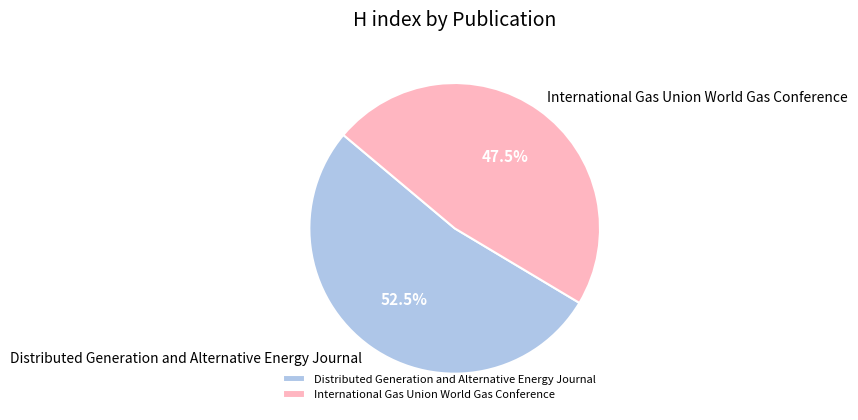

What percentage do International Gas Union World Gas Conference and Distributed Generation and Alternative Energy Journal together represent?

100.0%